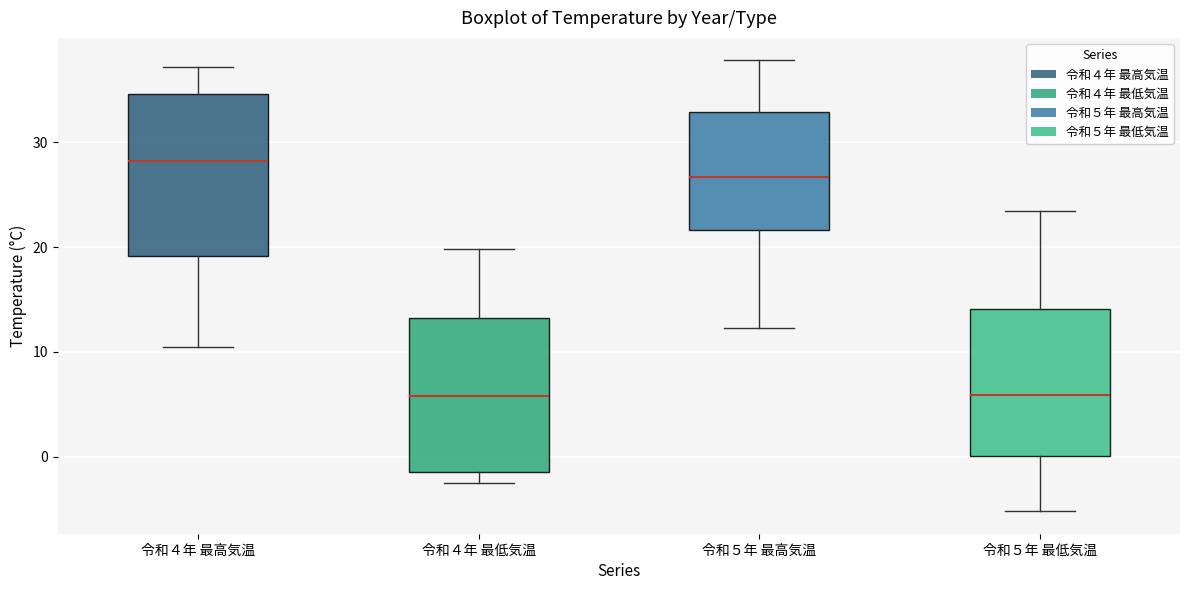

Reading left to right, read every box against the y-axis: the position of its median line, the range the box covers, and the ends of its whiskers. The values are not printed on the chart, so give them approximately, as read against the axis.

令和４年 最高気温: median 28, box 19 to 35, whiskers 11 to 37
令和４年 最低気温: median 6, box -1 to 13, whiskers -2 to 20
令和５年 最高気温: median 27, box 22 to 33, whiskers 12 to 38
令和５年 最低気温: median 6, box 0 to 14, whiskers -5 to 23